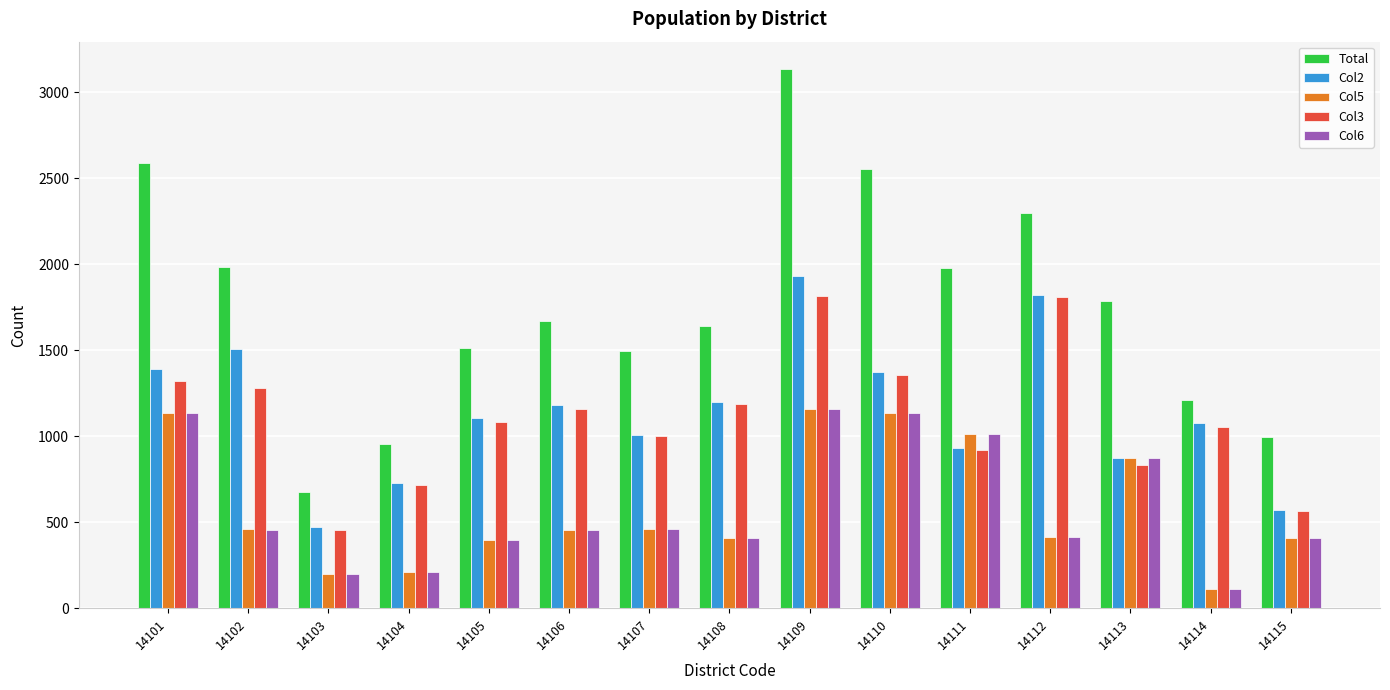

Does the chart contain stacked bars?

No